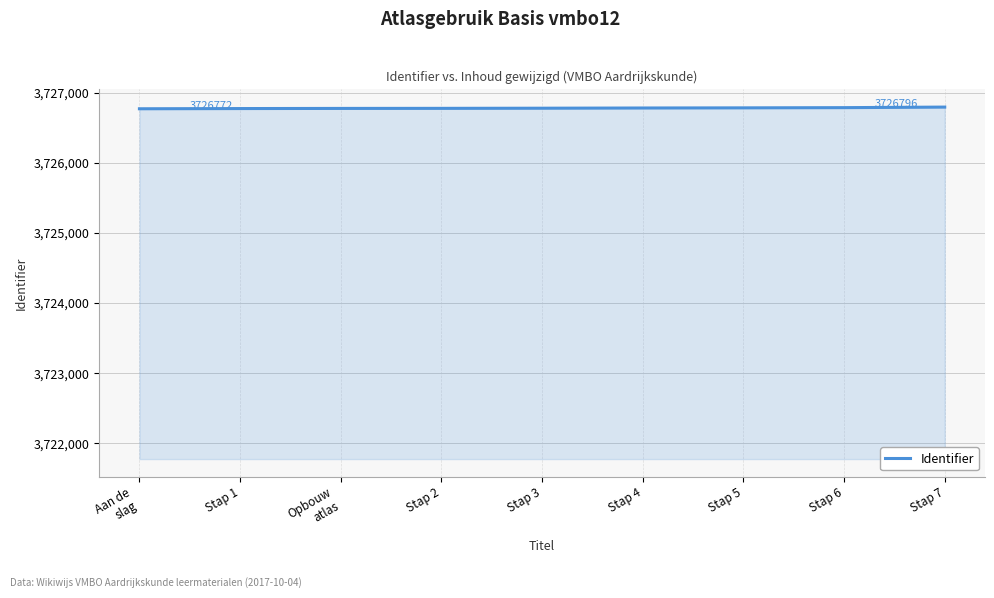

What is the maximum value shown in the chart?

3726796